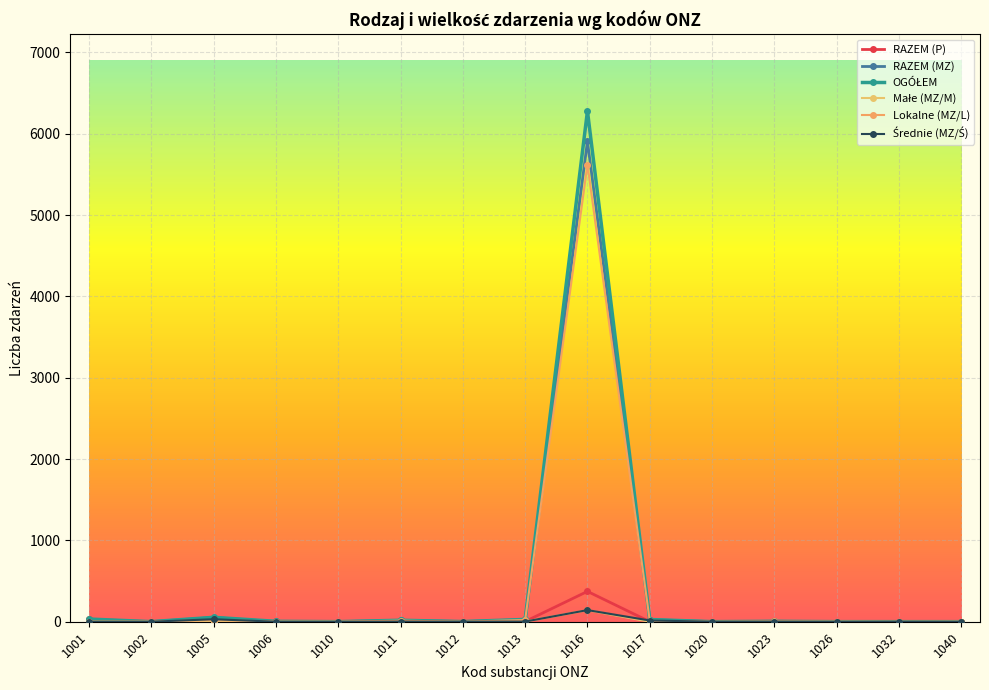

Count the number of data series in this chart.

6